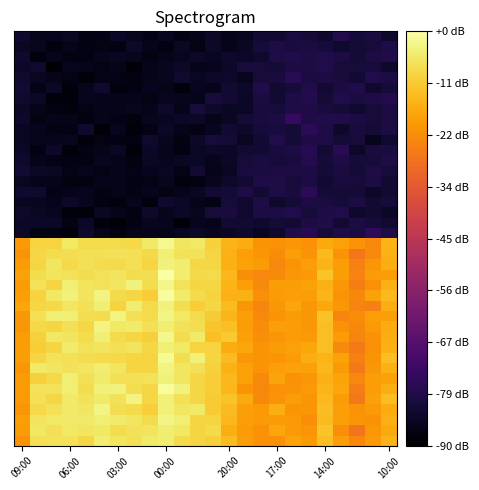

How many distinct data groups are displayed?

40